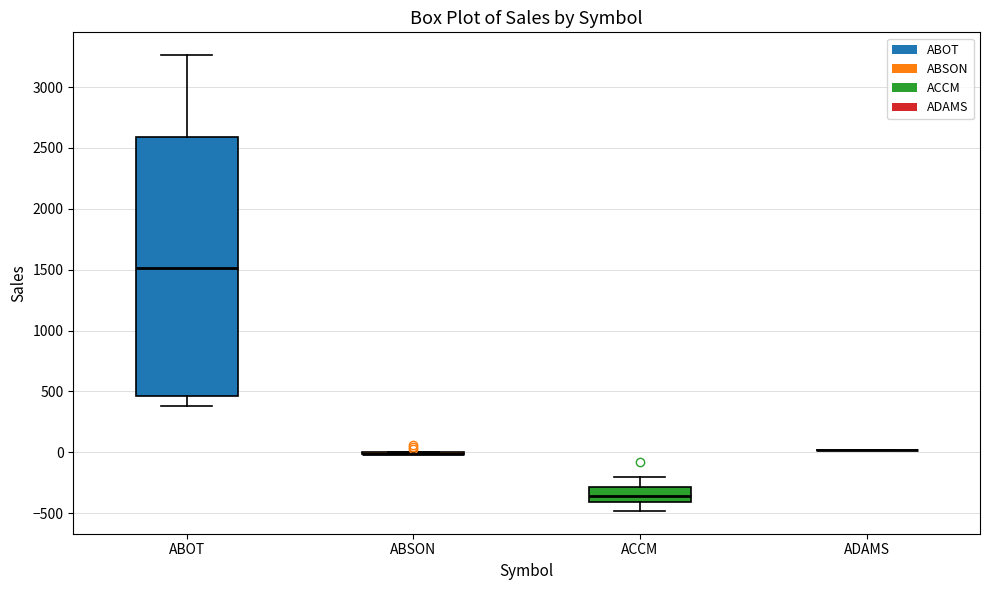

Reading left to right, transcribe this box plot: for each box, give where its median line is, the range the box spans, and where its two whiskers end, as read against the y-axis. The values are not printed on the chart, so give them approximately, as read against the axis.

ABOT: median 1500, box 450 to 2600, whiskers 400 to 3250
ABSON: box collapsed to a line at 0, whiskers 0 to 0
ACCM: median -350, box -400 to -300, whiskers -500 to -200
ADAMS: box collapsed to a line at 0, whiskers 0 to 0